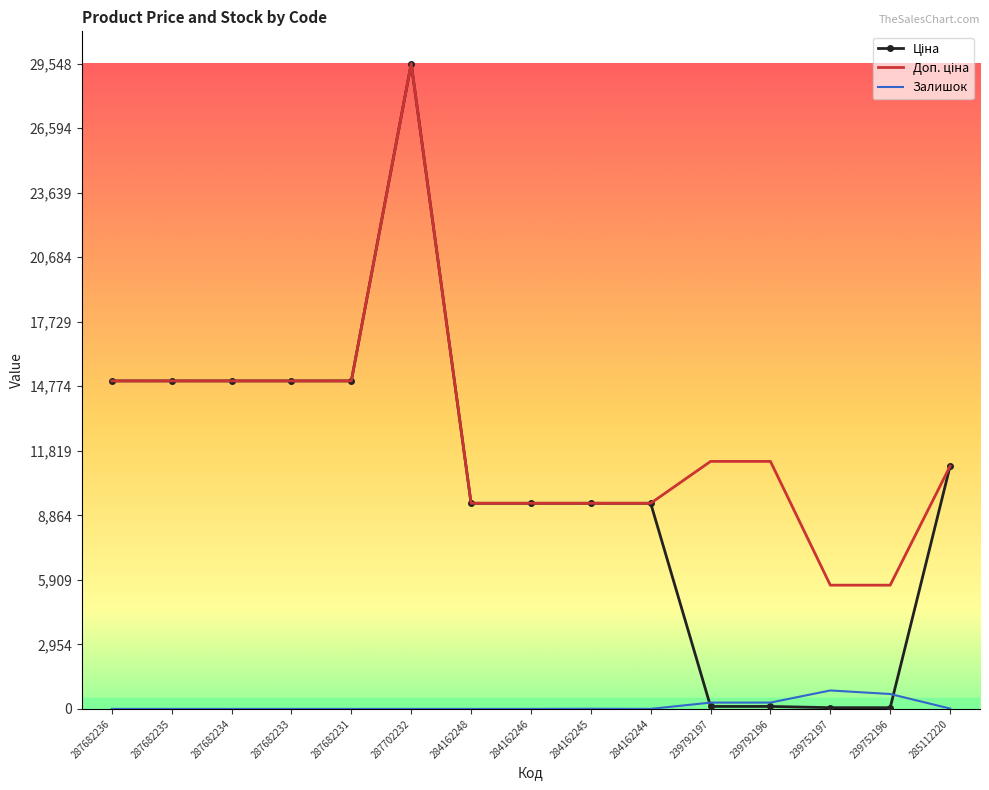

At which category is the sum across all series the highest?

287702232